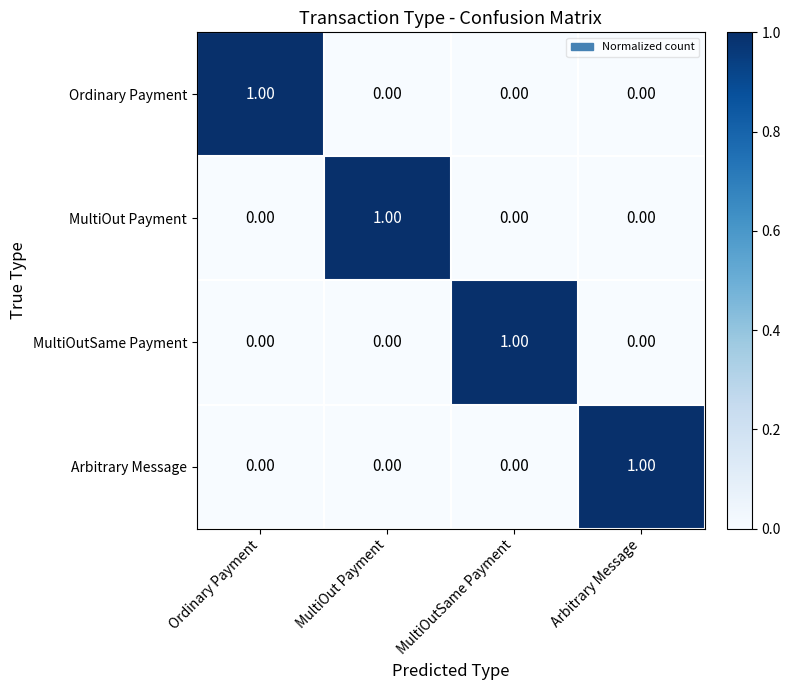

At how many categories does at least one series exceed 0?

4